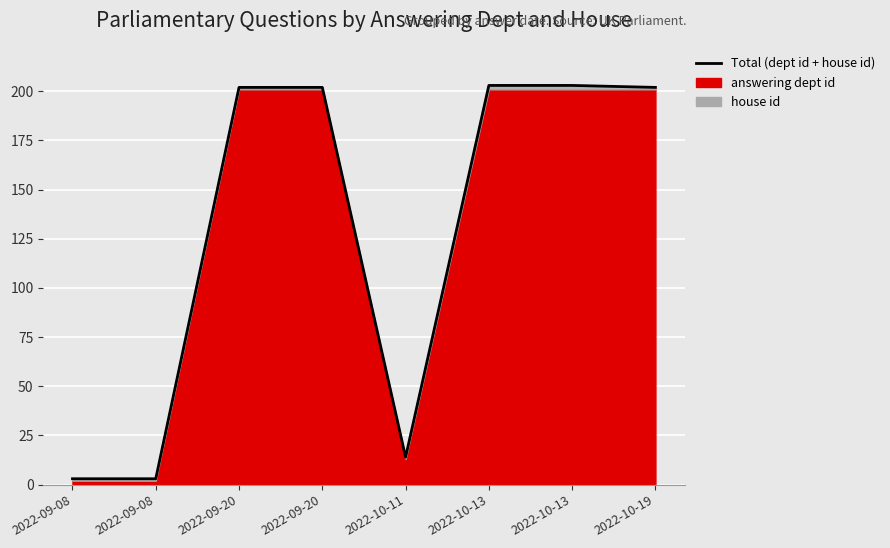

The value at 2022-10-19 is 202. True or false?

True